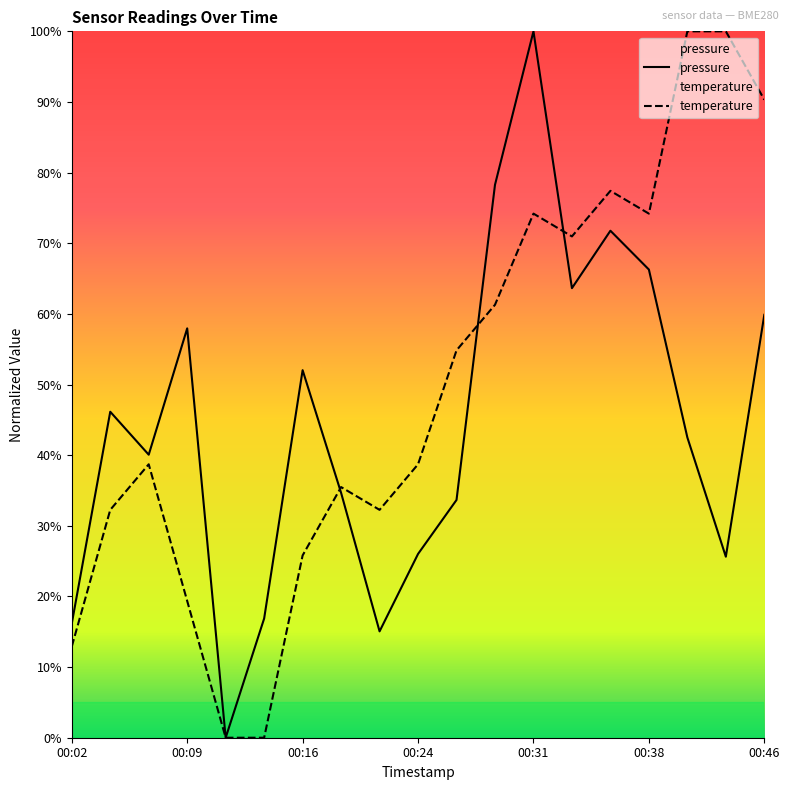

At which category does temperature reach its first local peak?

00:07